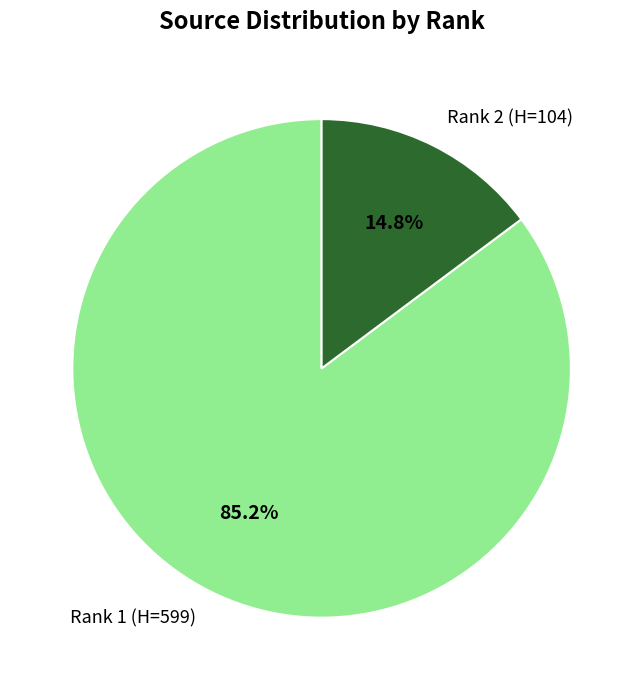

Combined, what portion of the pie is Rank 1 and Rank 2?

100.0%